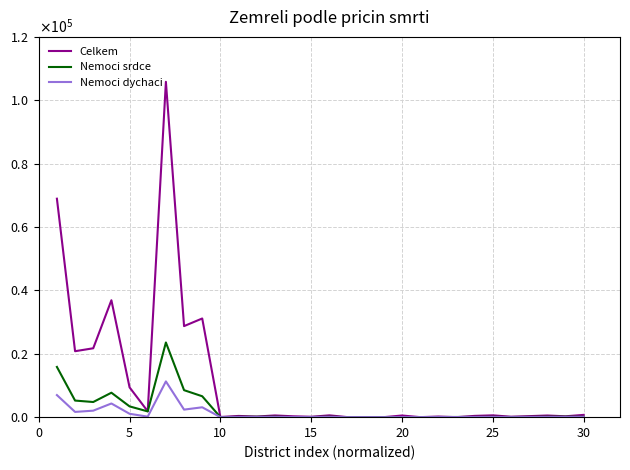

Does the chart have visible grid lines?

Yes